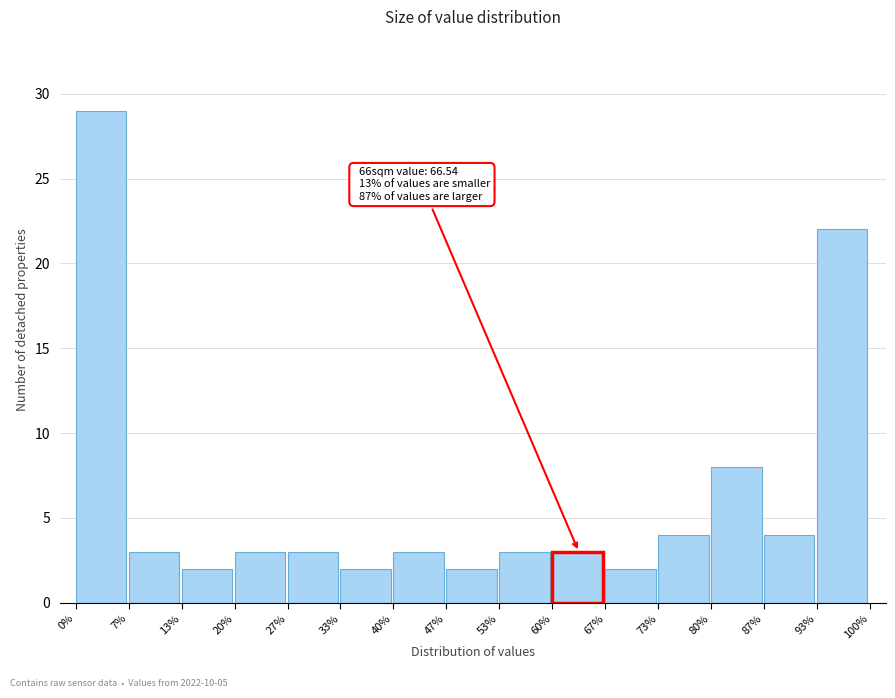

Over which range of the x-axis is the bar tallest?

0% to 7%